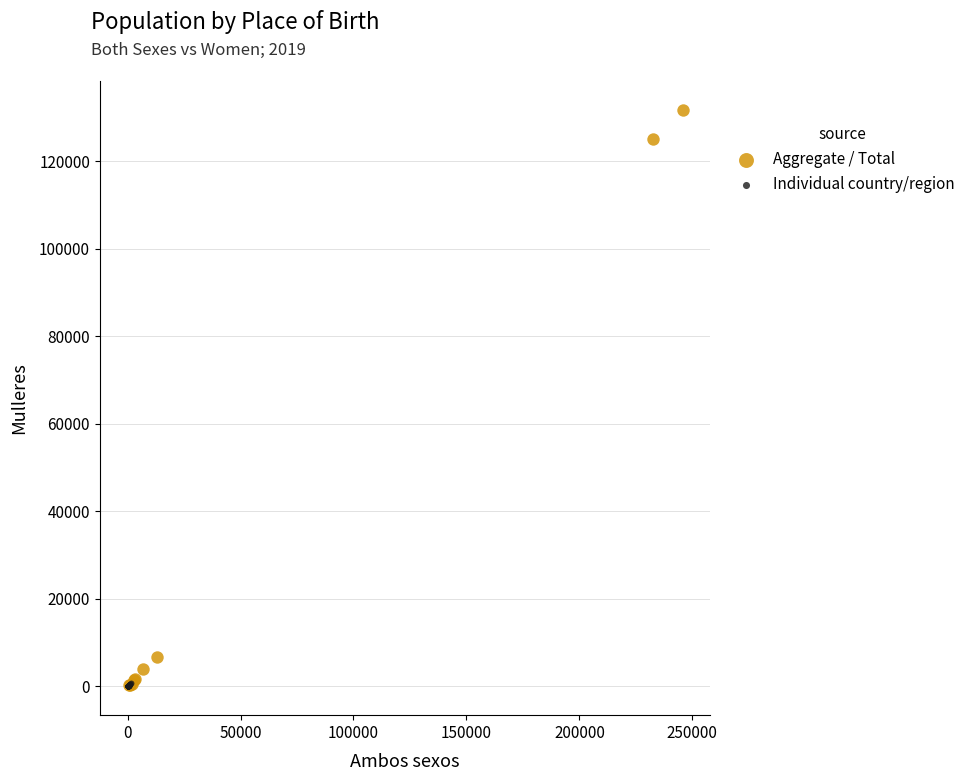

Which series contains the highest Y value?

Aggregate / Total